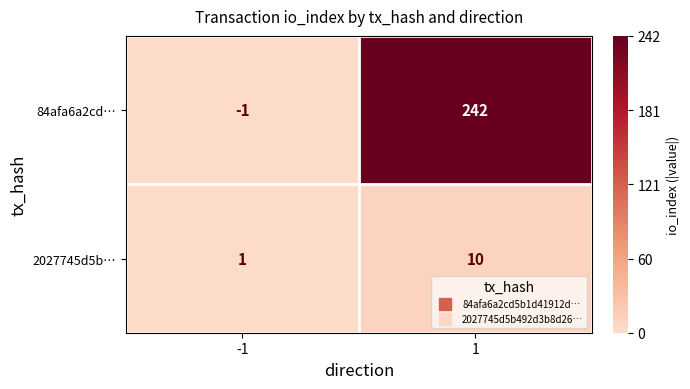

Rank the series by their maximum value, from highest to lowest.

84afa6a2cd…, 2027745d5b…